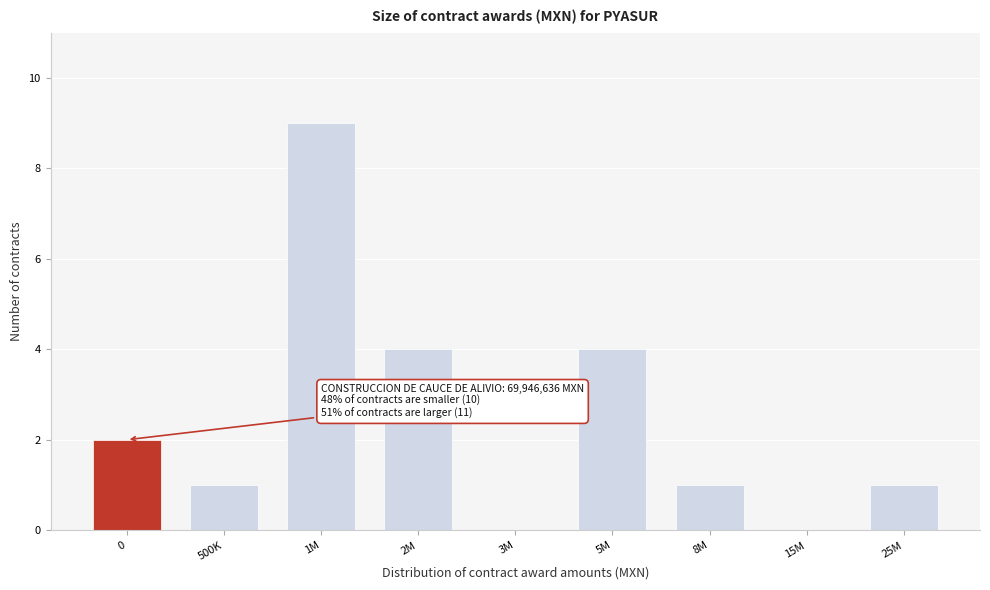

Reading right to left, transcribe all the data shown in this chart.

25M=1	15M=0	8M=1	5M=4	3M=0	2M=4	1M=9	500K=1	0=2